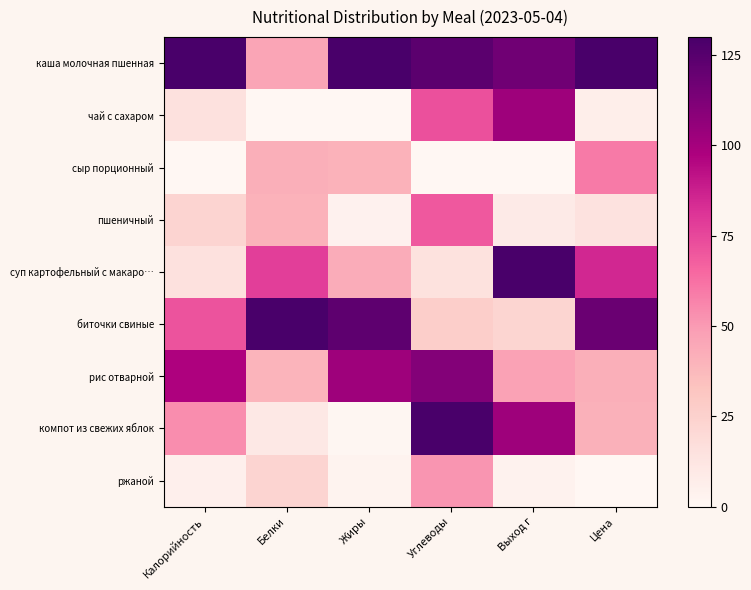

Is the value of рис отварной at Углеводы greater than the value of суп картофельный с макаро… at Выход г?

No